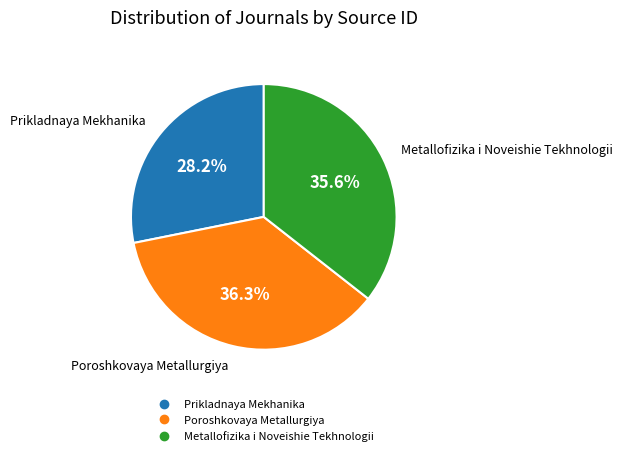

Does Metallofizika i Noveishie Tekhnologii account for over 50% of the chart?

No